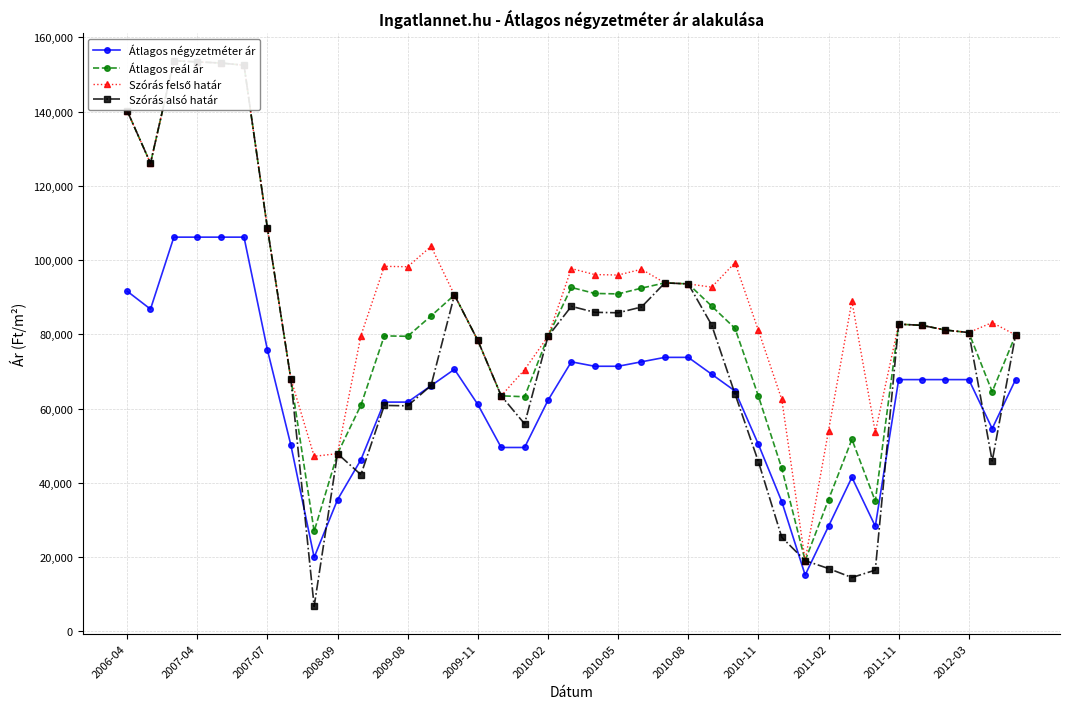

Is it true that Átlagos reál ár equals 150045 at 25?

False